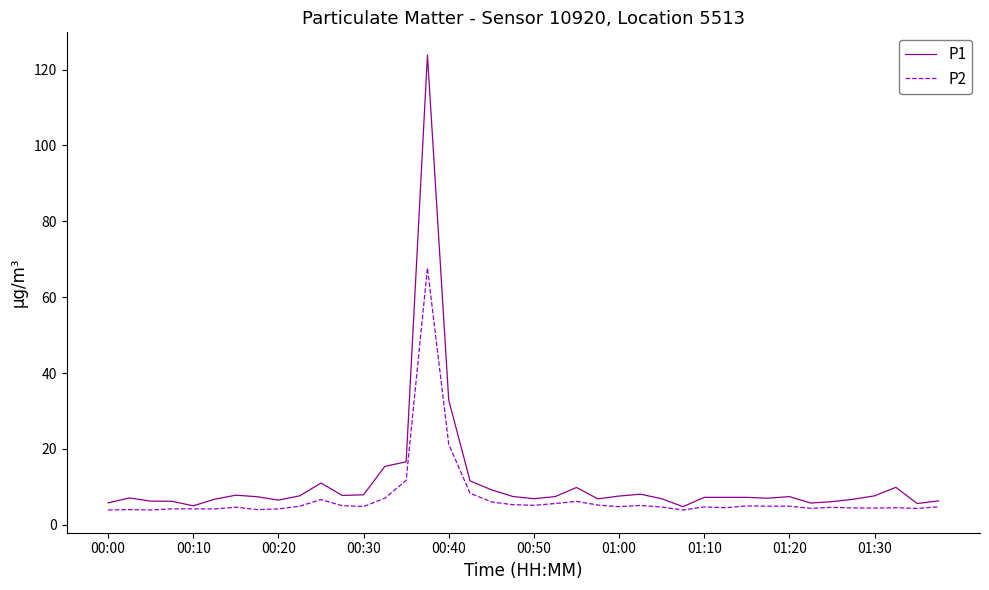

List the series in order of their peak value, lowest first.

P2, P1